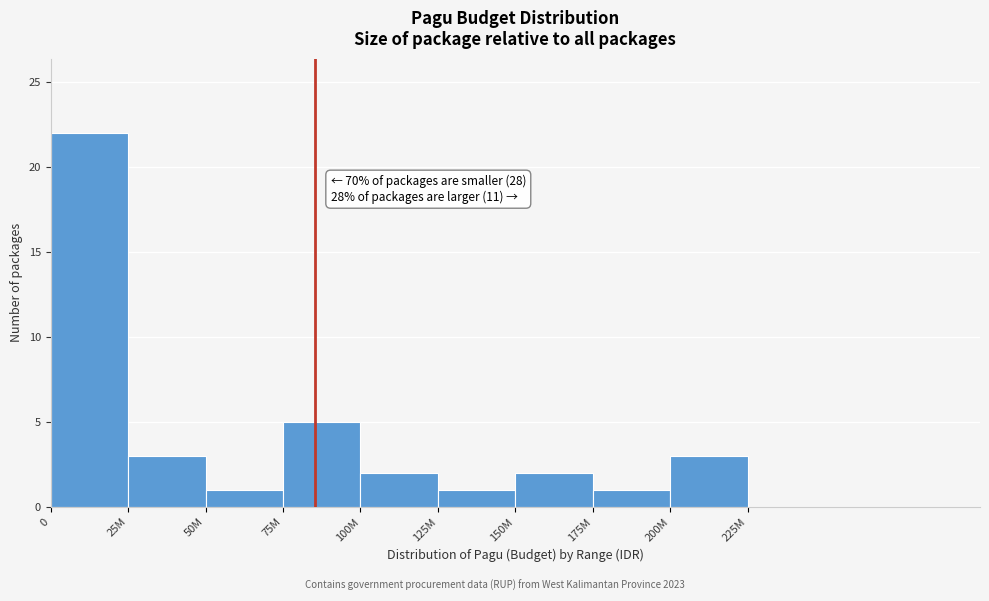

Reading left to right, what are all the values shown in this chart?

0=22	25M=3	50M=1	75M=5	100M=2	125M=1	150M=2	175M=1	200M=3	225M=0